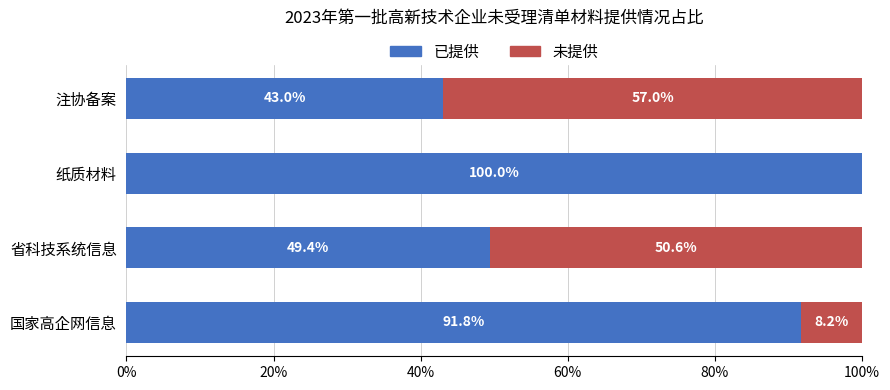

What is the total value across all series at 注协备案?

100.0